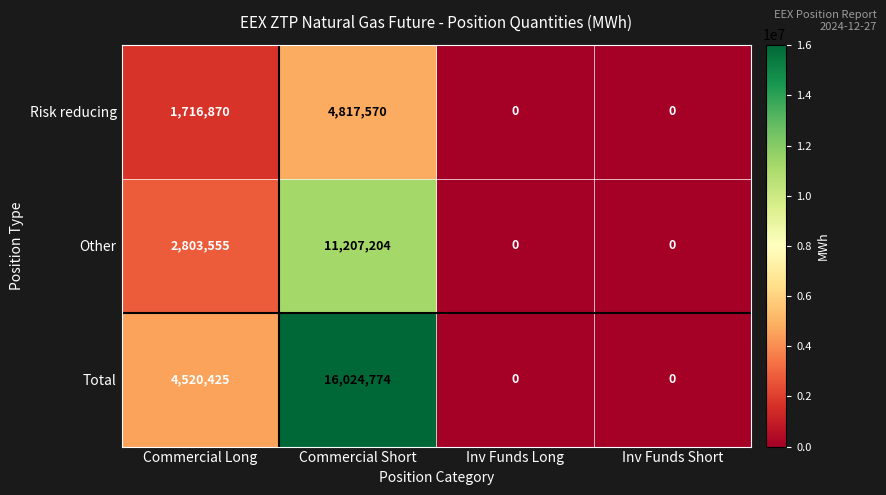

The value of Risk reducing at Commercial Long is 1161875. True or false?

False